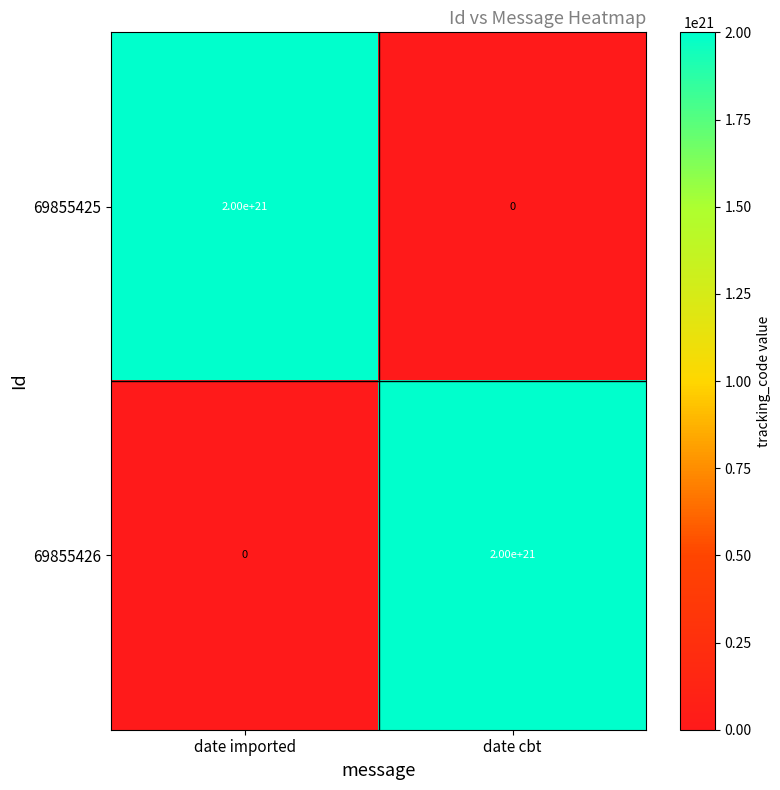

Which category has the highest value in the 69855425 series?

date imported